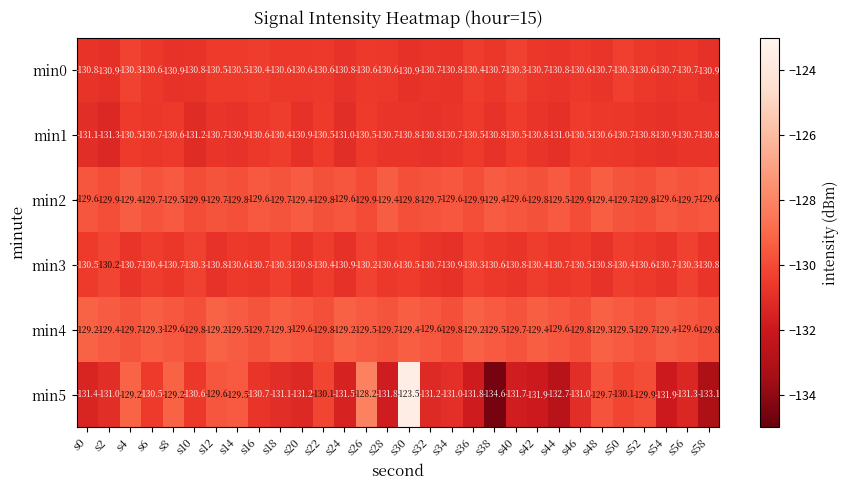

How many distinct data groups are displayed?

6